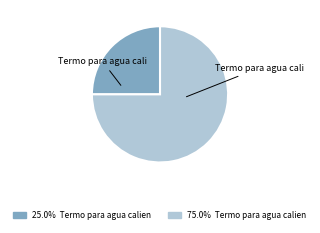

Does any single category account for the majority?

Yes